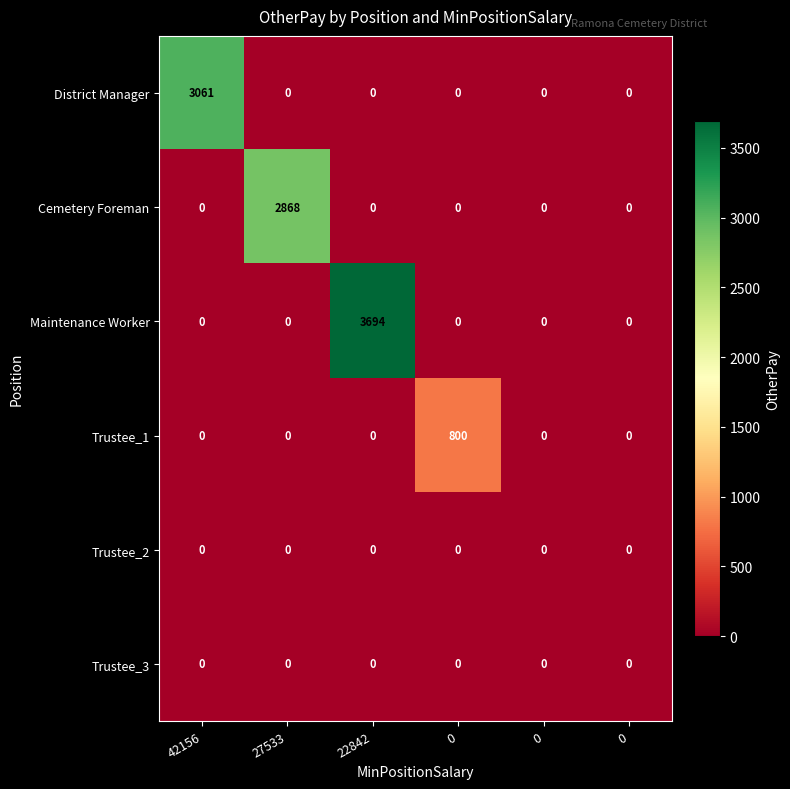

Which series has the widest spread of values?

Maintenance Worker